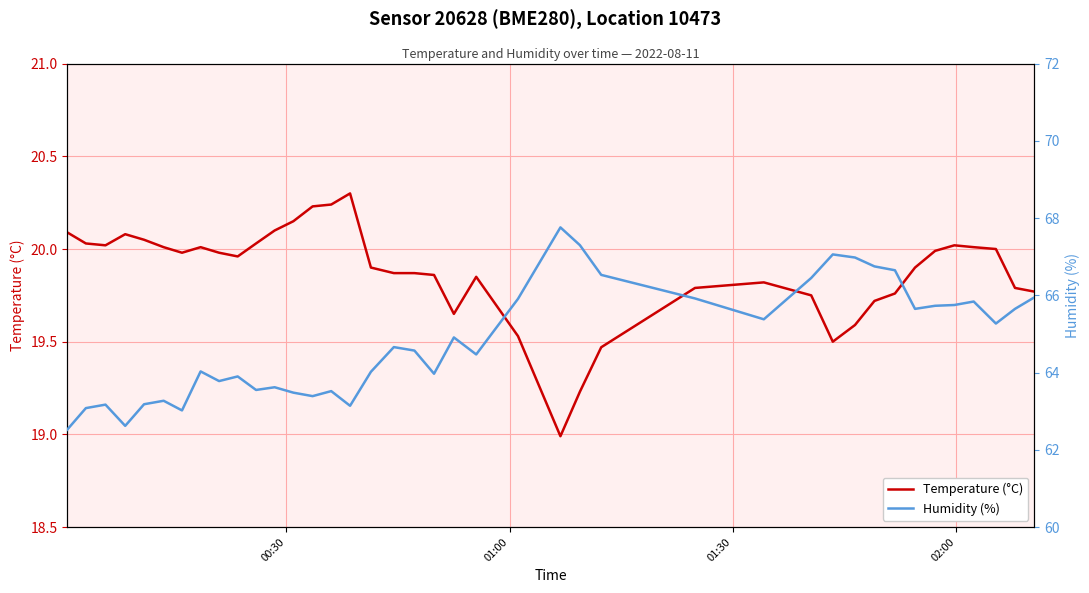

What is the average value of the Temperature (°C) series?

19.9